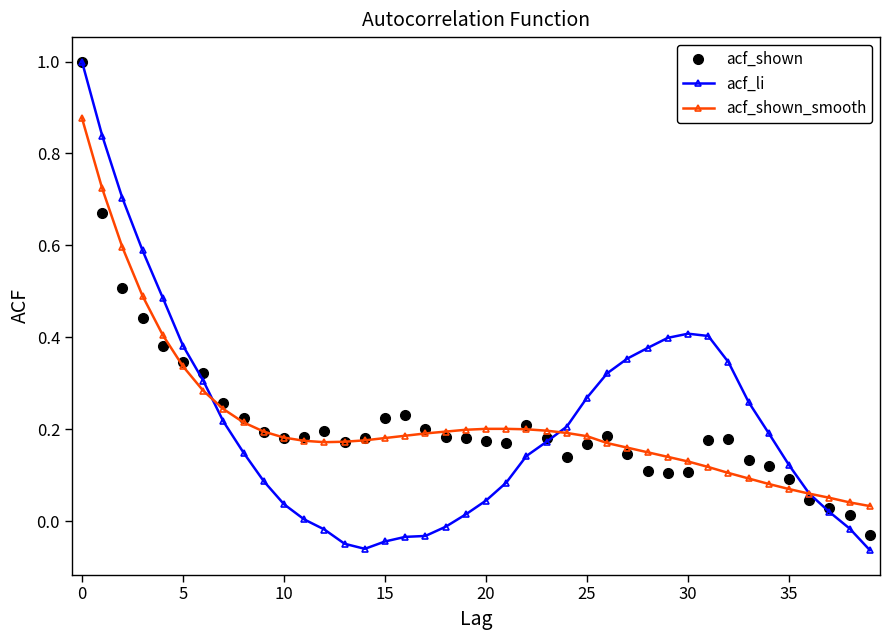

True or false: acf_shown has more than 2 points higher than both neighbors.

True